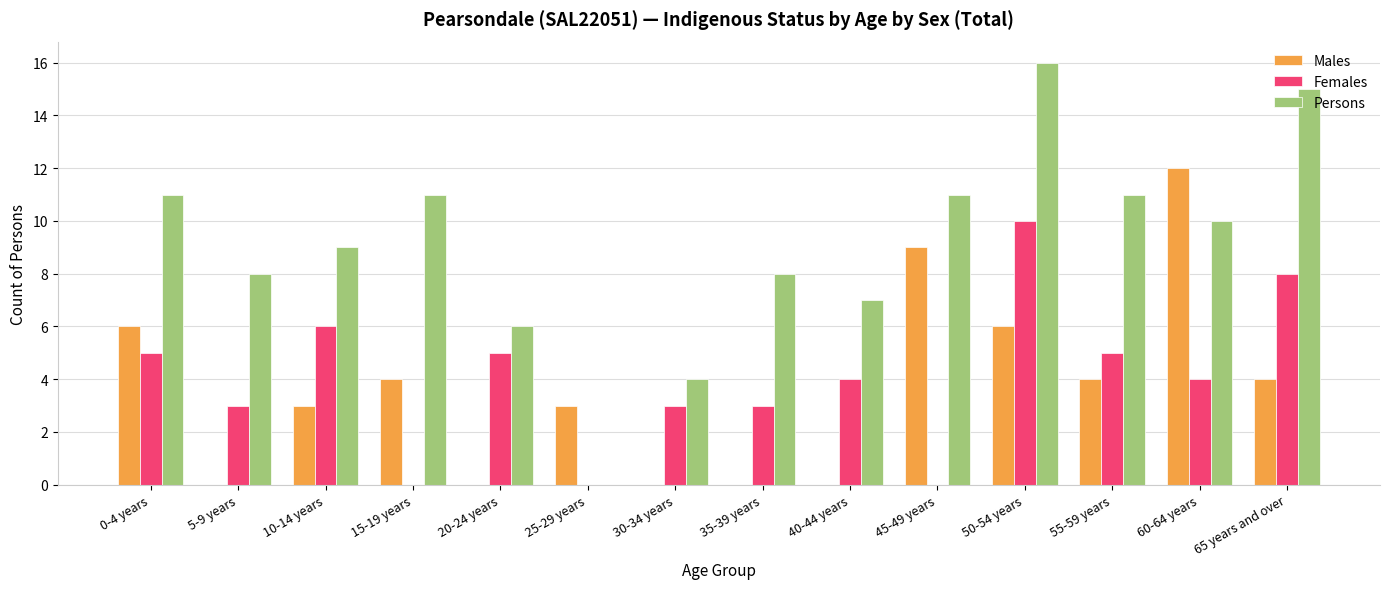

Is it true that Males equals 6 at 45-49 years?

False